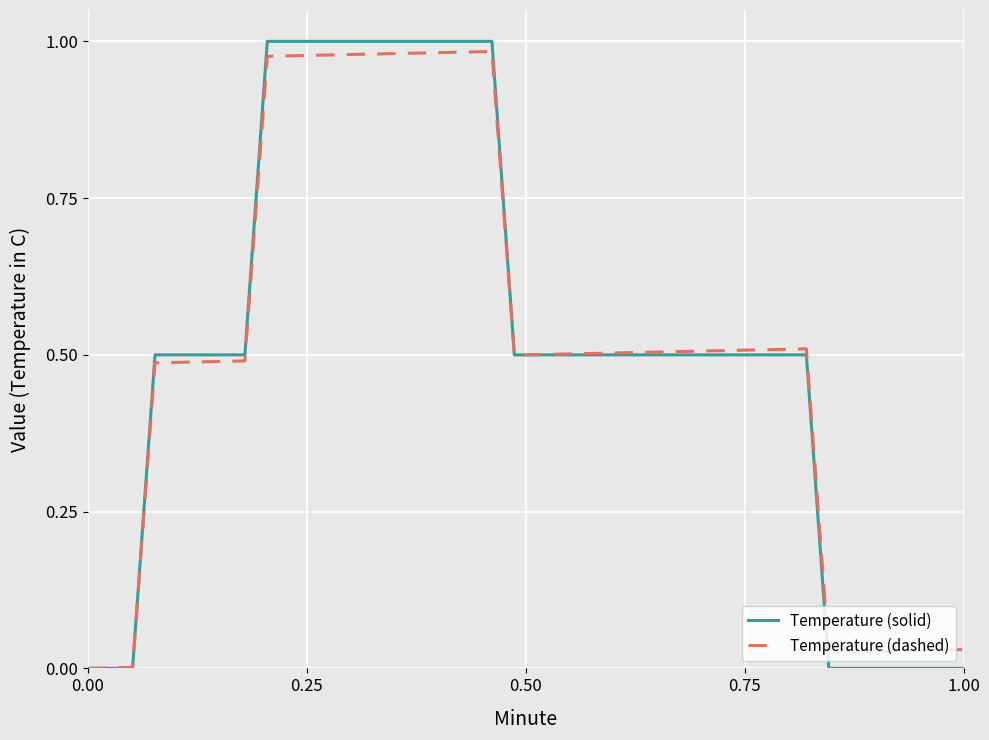

Which series has the largest range (max minus min)?

Temperature (solid)